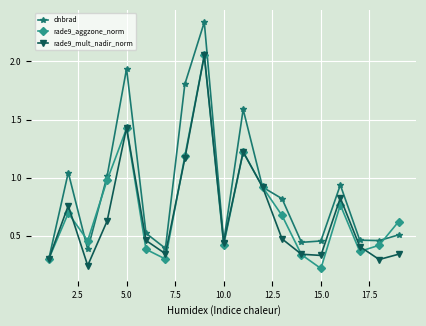

True or false: dnbrad has more than 2 points higher than both neighbors.

True